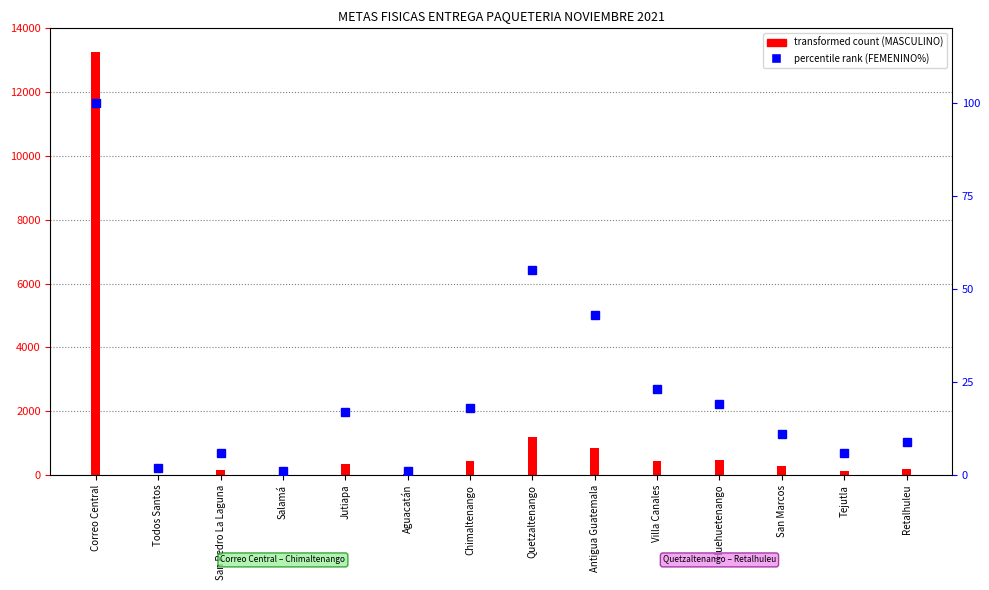

What is the difference between the FEMENINO (percentile) values at Correo Central and Chimaltenango?

82